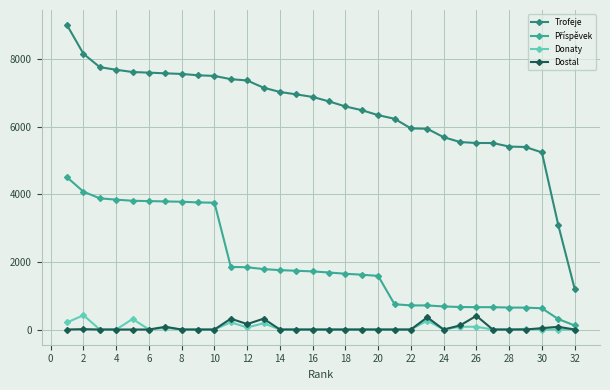

Which series has the widest spread of values?

Trofeje